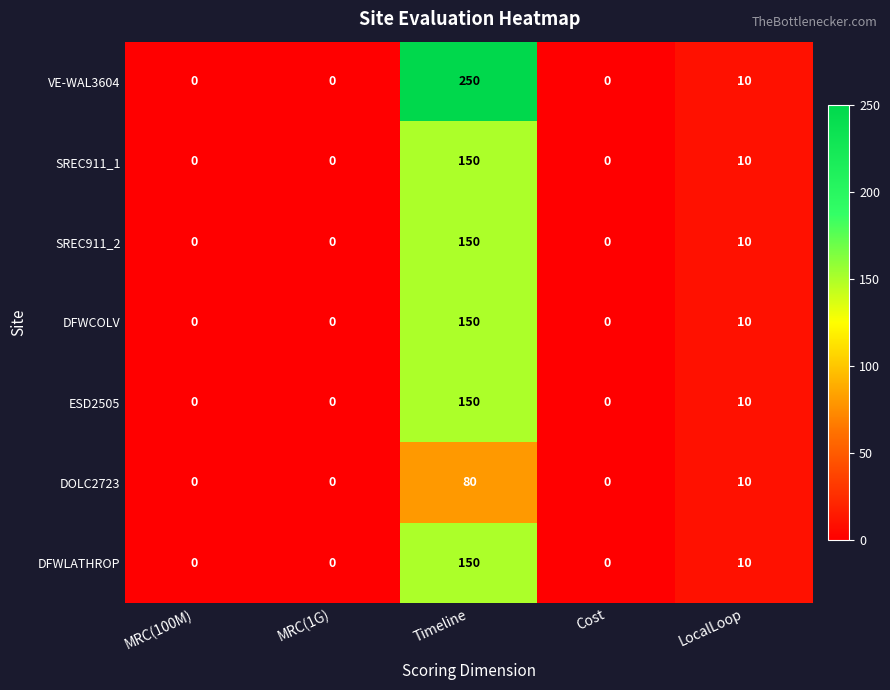

Count the number of data series in this chart.

7